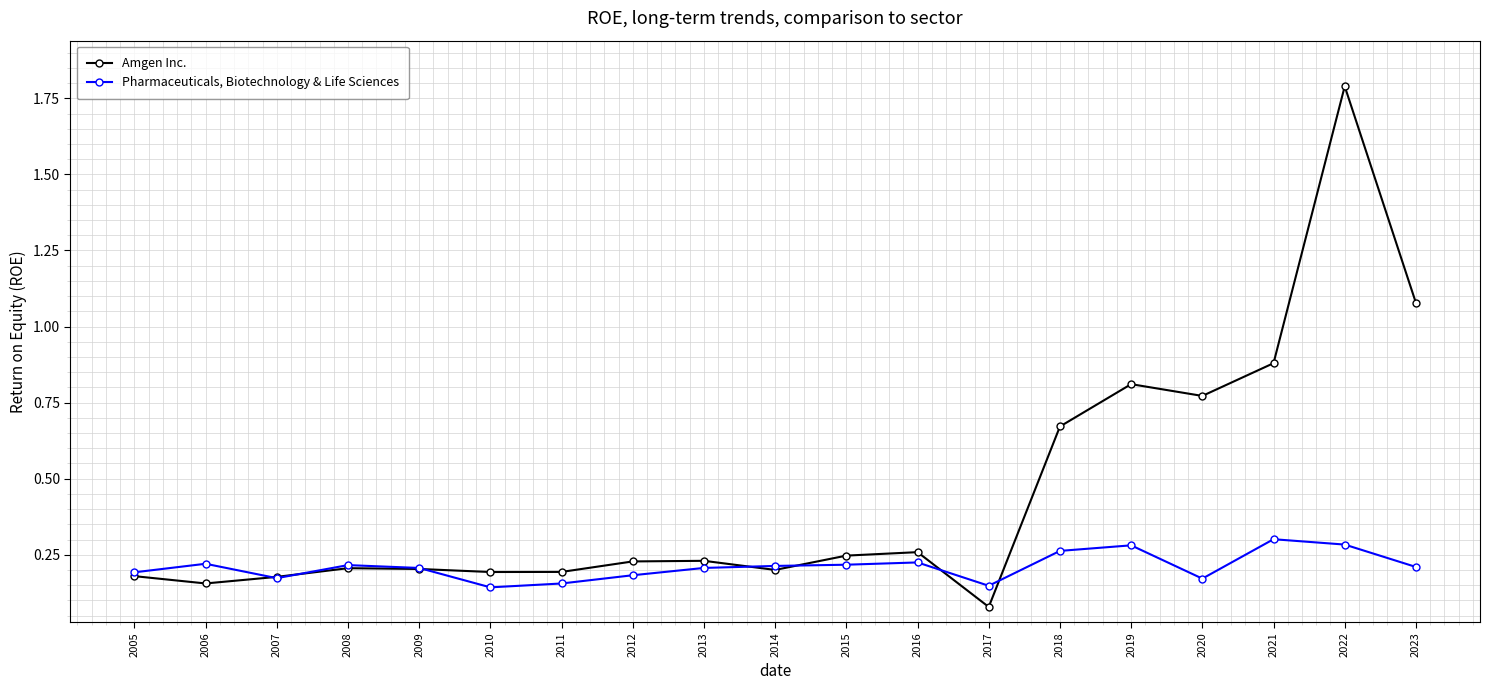

Rank the series by their average value, from highest to lowest.

Amgen Inc., Pharmaceuticals, Biotechnology & Life Sciences